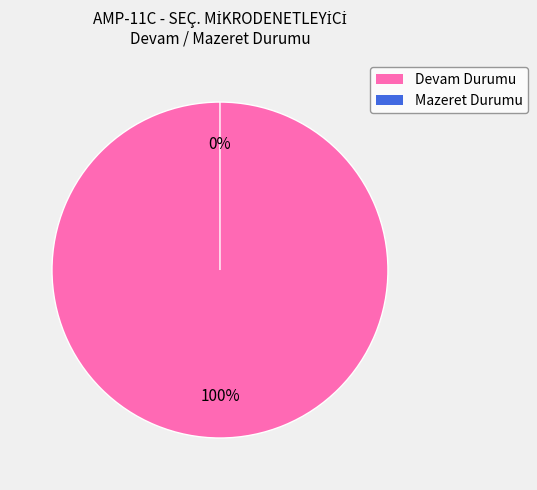

Rank the categories by value from highest to lowest.

Devam Durumu, Mazeret Durumu